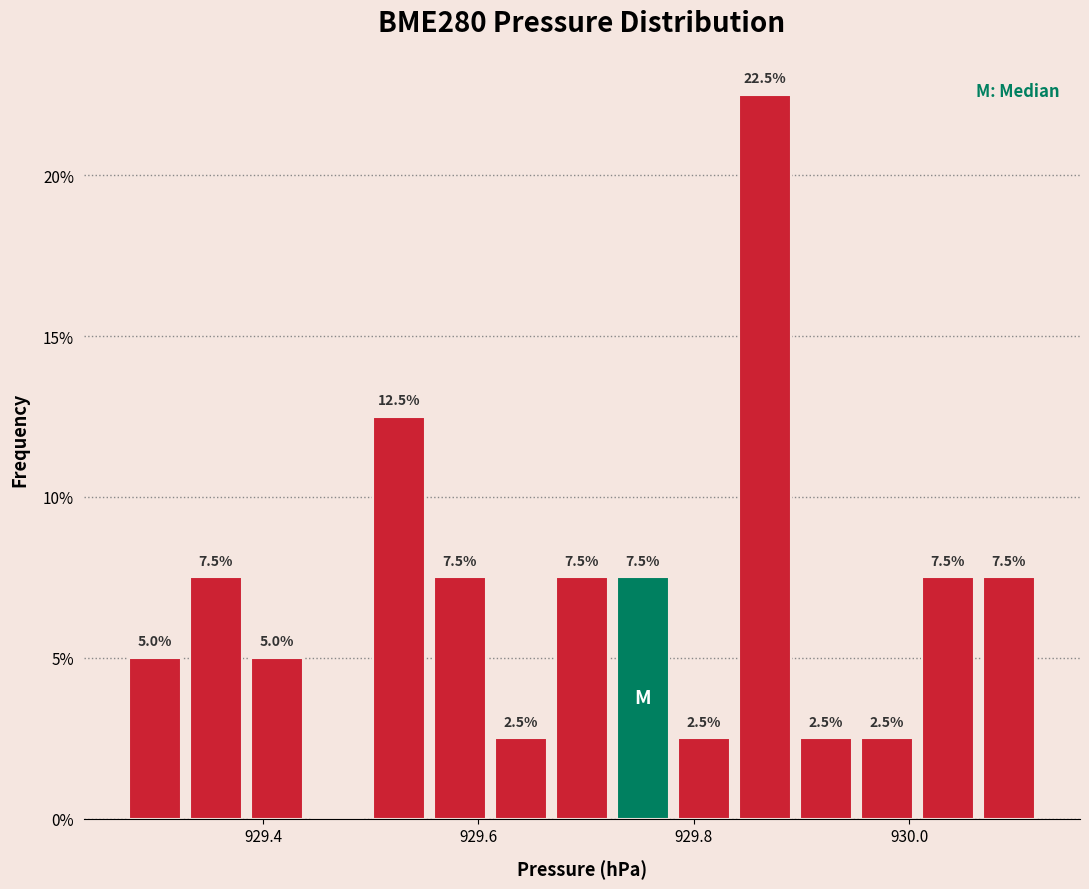

Read against the x-axis, roughly where is the centre of the tallest bar?

929.86